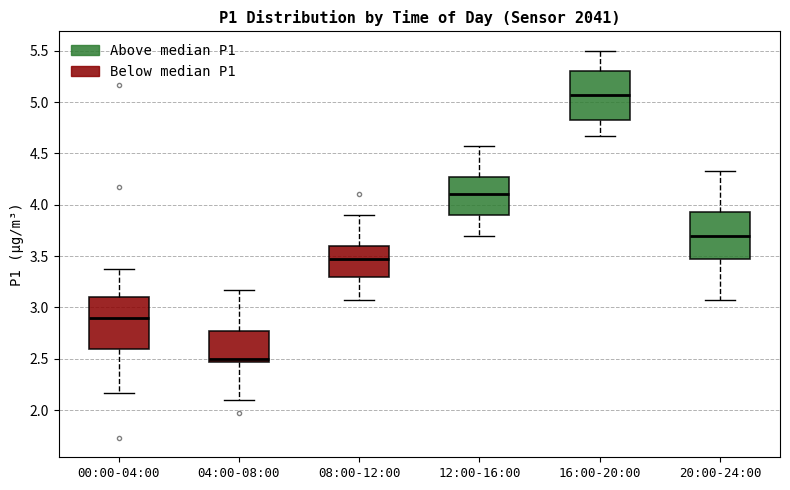

Reading left to right, transcribe this box plot: for each box, give where its median line is, the range the box spans, and where its two whiskers end, as read against the y-axis. The values are not printed on the chart, so give them approximately, as read against the axis.

00:00-04:00: median 2.90, box 2.60 to 3.10, whiskers 2.15 to 3.35
04:00-08:00: median 2.50, box 2.45 to 2.75, whiskers 2.10 to 3.15
08:00-12:00: median 3.45, box 3.30 to 3.60, whiskers 3.05 to 3.90
12:00-16:00: median 4.10, box 3.90 to 4.25, whiskers 3.70 to 4.55
16:00-20:00: median 5.05, box 4.85 to 5.30, whiskers 4.65 to 5.50
20:00-24:00: median 3.70, box 3.45 to 3.95, whiskers 3.05 to 4.35